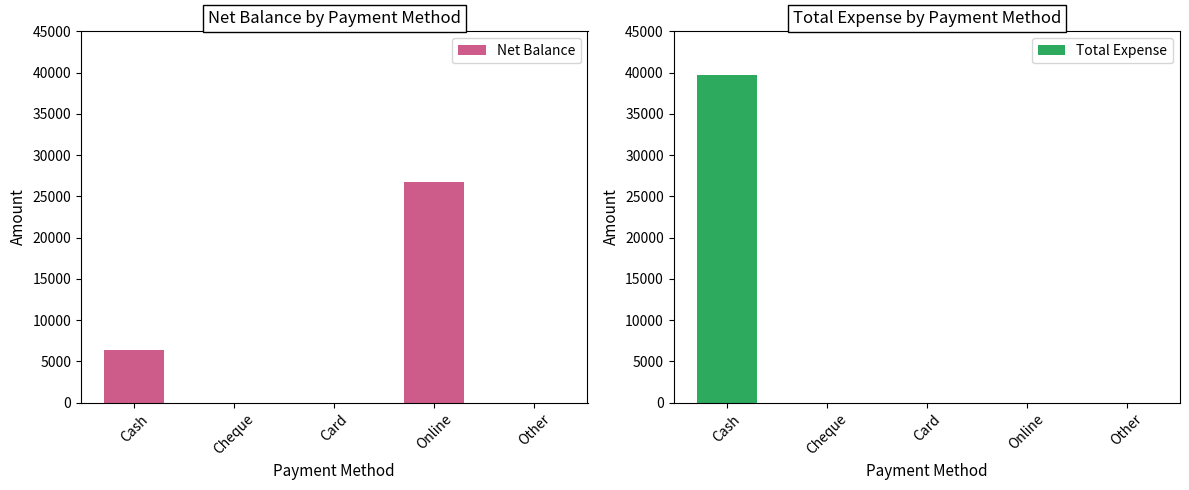

List the labels in order of Net Balance value, smallest first.

Cheque, Card, Other, Cash, Online